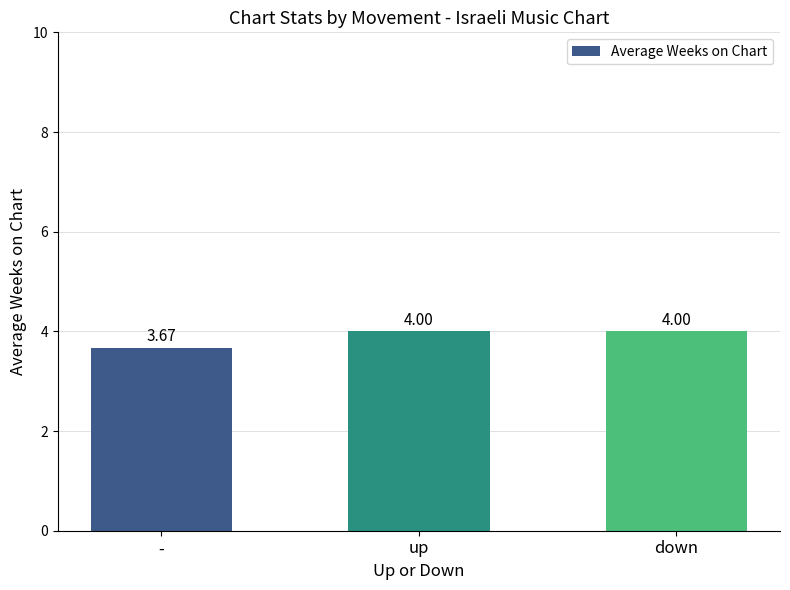

True or false: the data shows 6.3 at down.

False